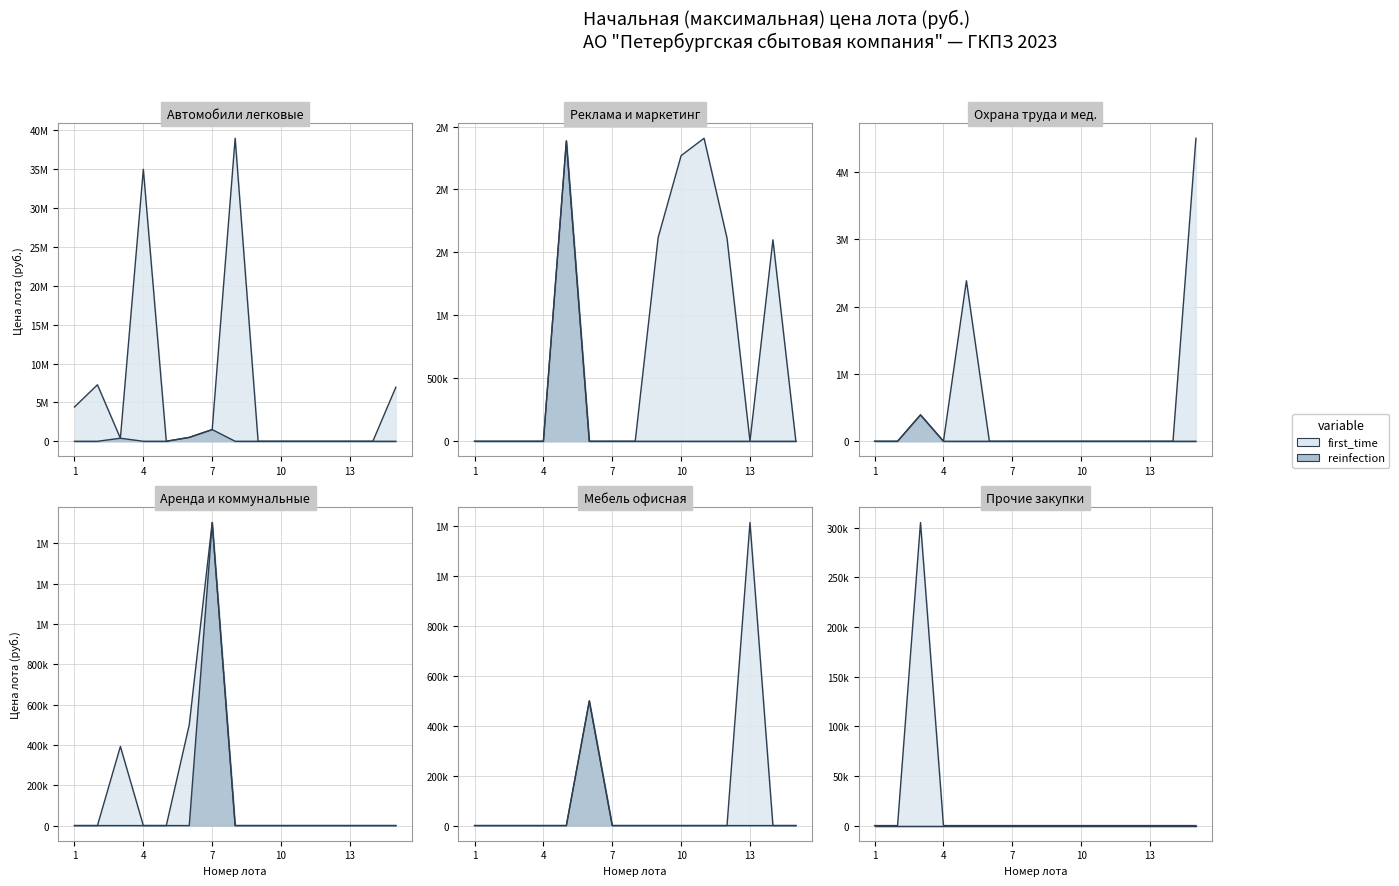

Between 14 and 13, which is larger?

14